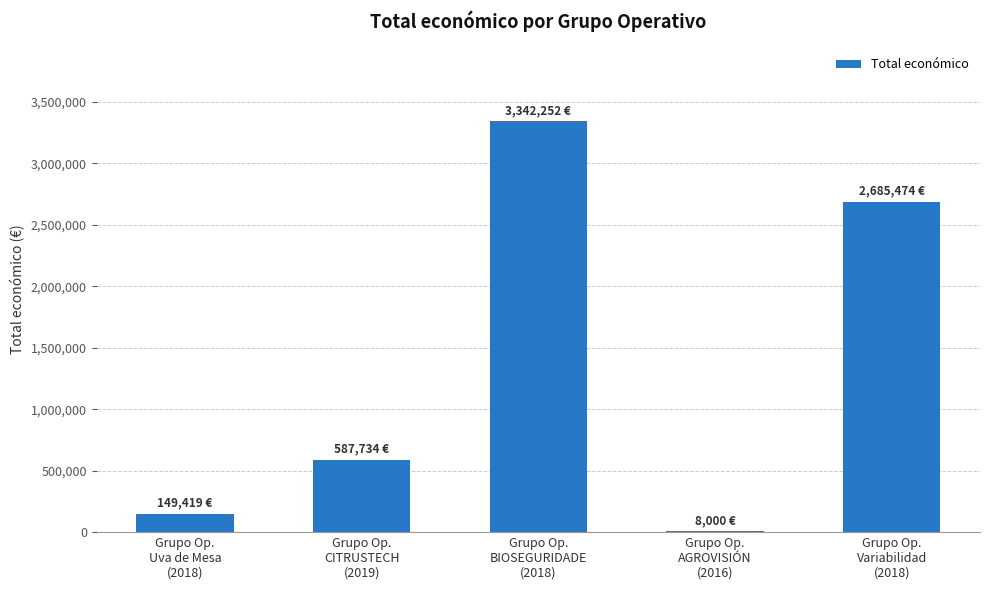

True or false: the data shows 3342252 at Grupo Op.
BIOSEGURIDADE
(2018).

True